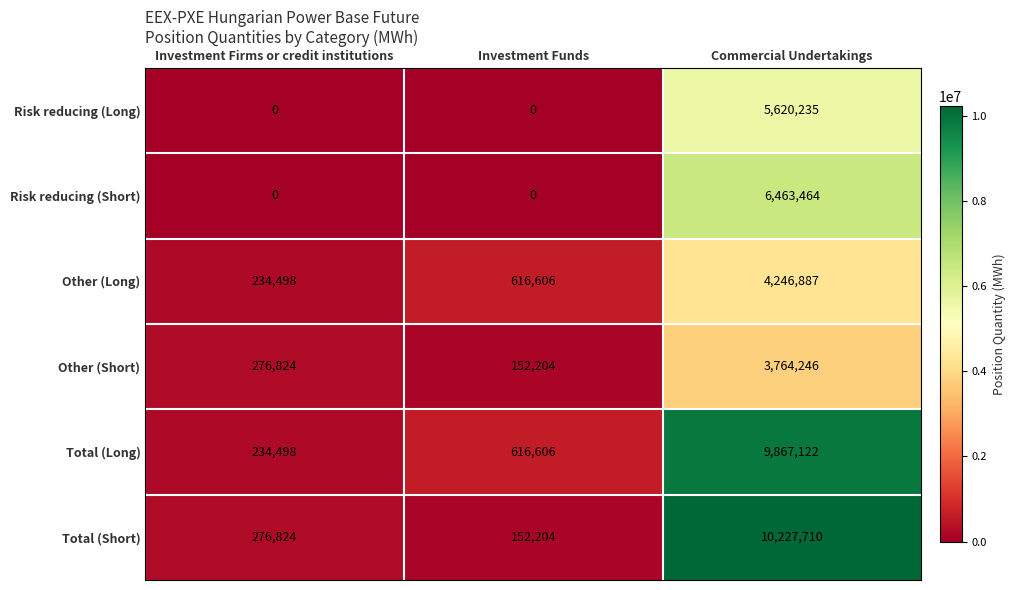

What is the average value of the Risk reducing (Long) series?

1873412